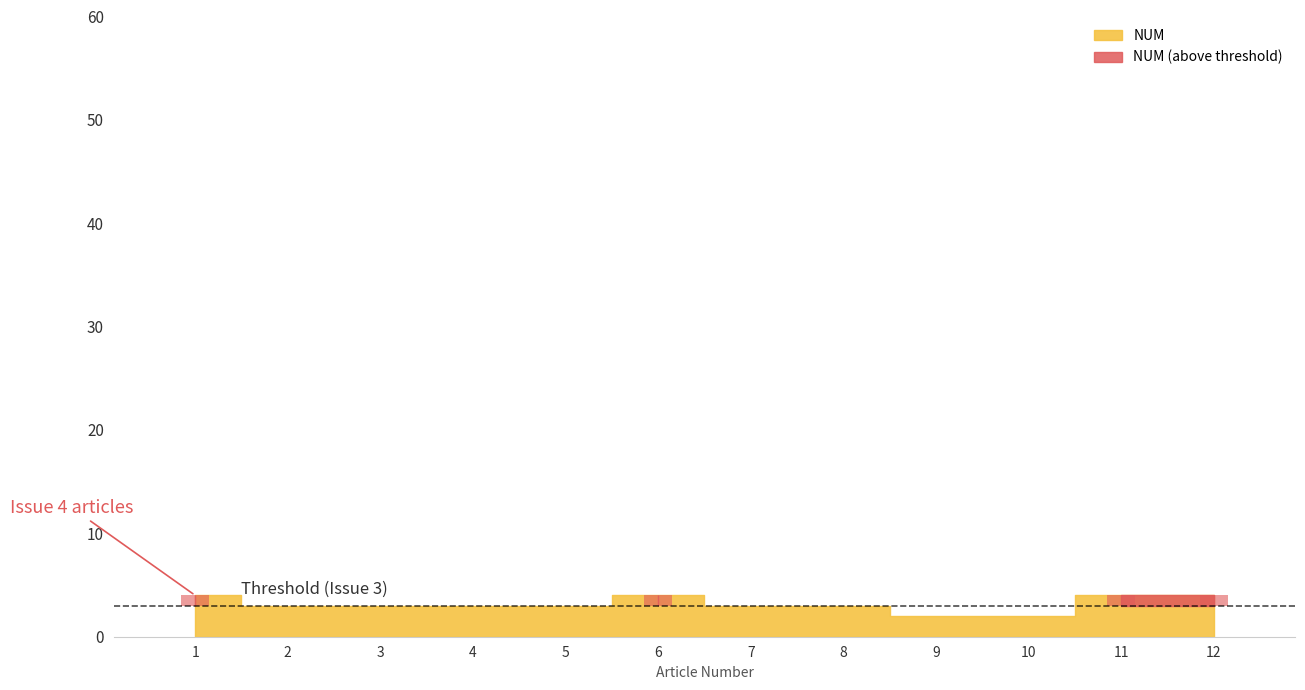

At which label does the data first exceed 3?

1